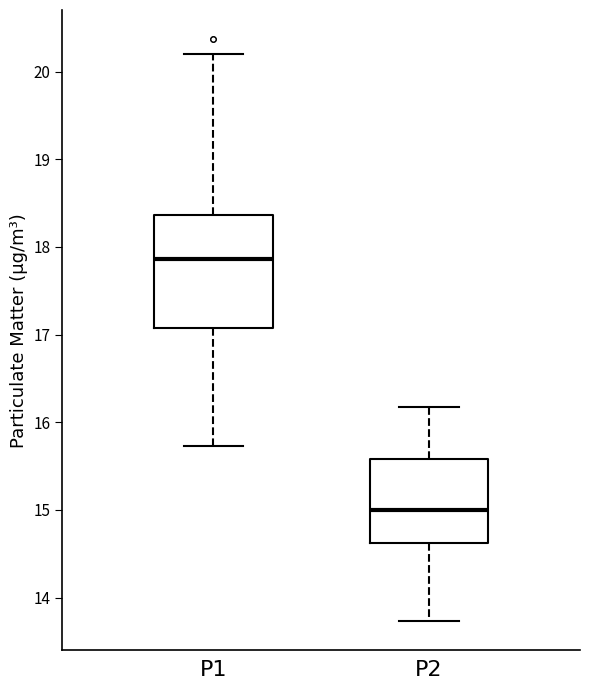

Reading left to right, transcribe this box plot: for each box, give where its median line is, the range the box spans, and where its two whiskers end, as read against the y-axis. The values are not printed on the chart, so give them approximately, as read against the axis.

P1: median 17.9, box 17.1 to 18.4, whiskers 15.7 to 20.2
P2: median 15.0, box 14.6 to 15.6, whiskers 13.7 to 16.2